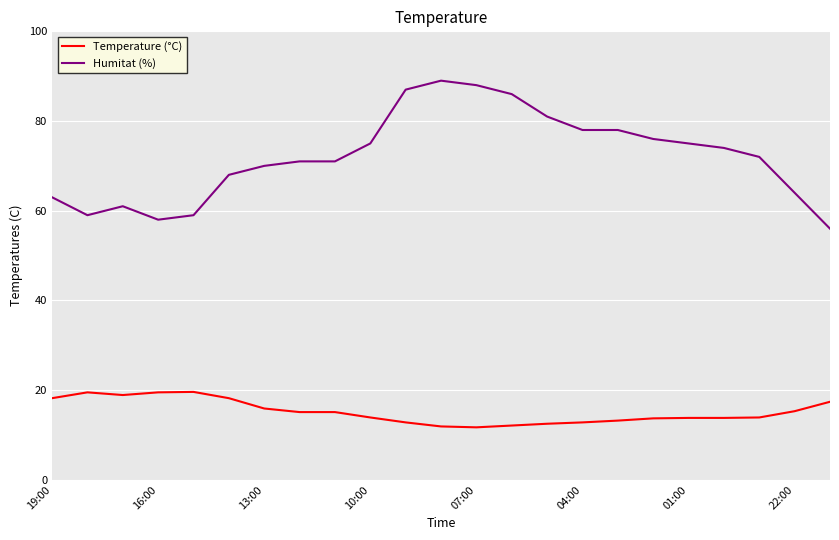

What is the lowest value of the Temperature (°C) series?

11.7